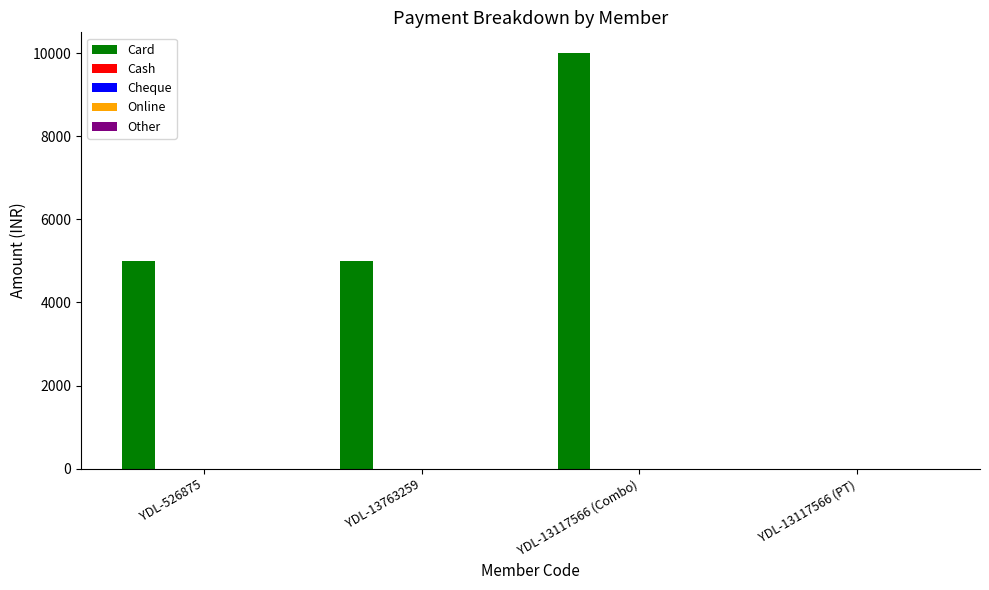

Count the number of data series in this chart.

1